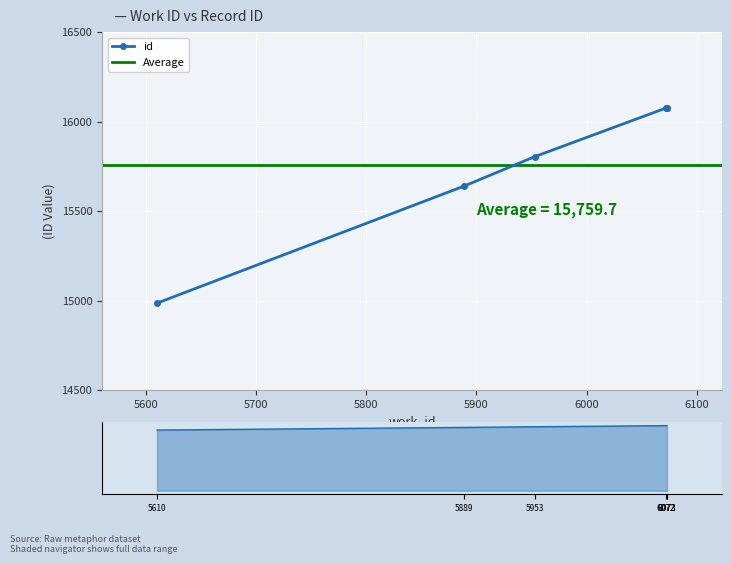

Is it true that the value at 6072 is 5792?

False